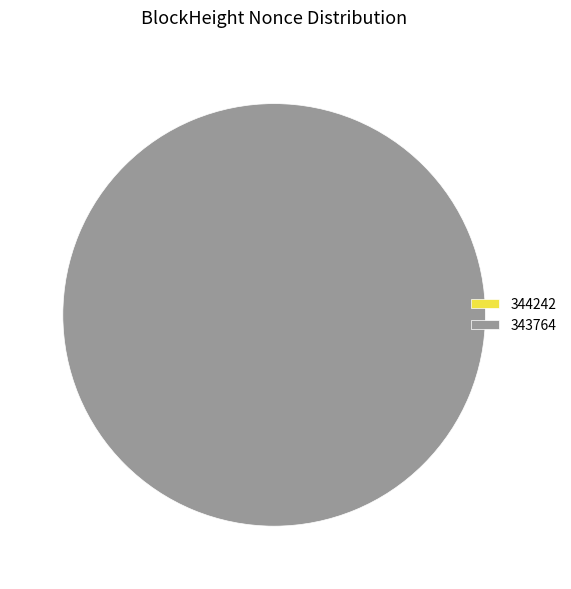

To the nearest percent, what is the difference between the 343764 and 344242 slice percentages?

100%